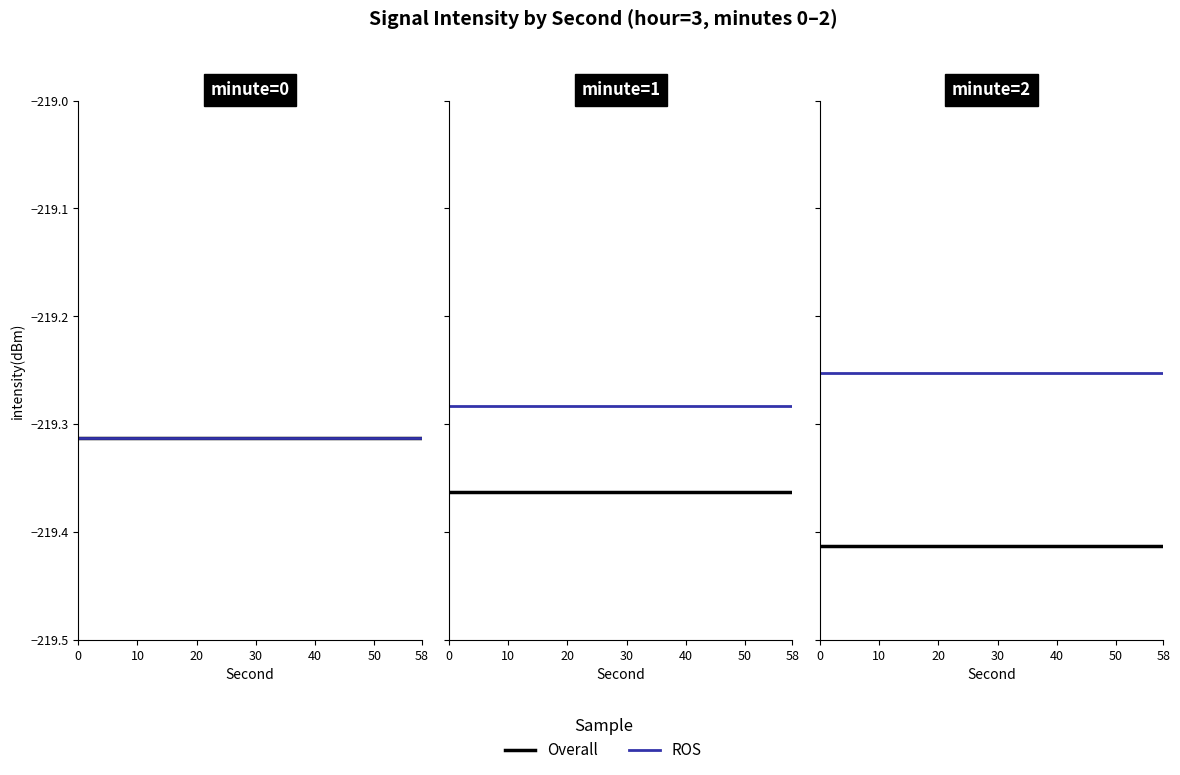

True or false: Overall has a value of -357.8 at 24.

False